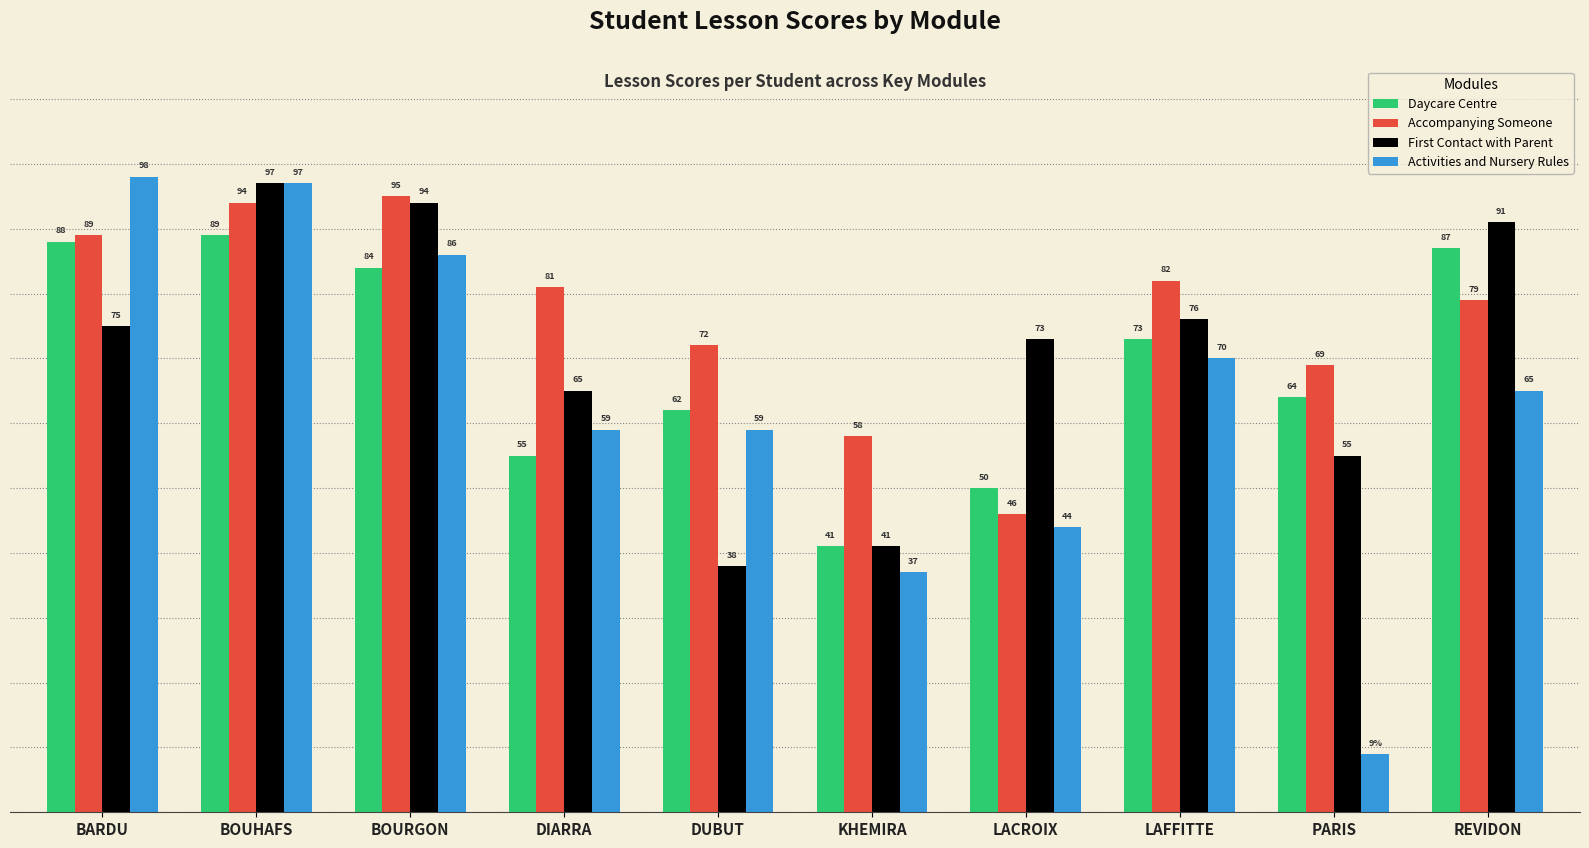

Which series changed the most between BARDU and DIARRA?

Activities and Nursery Rules